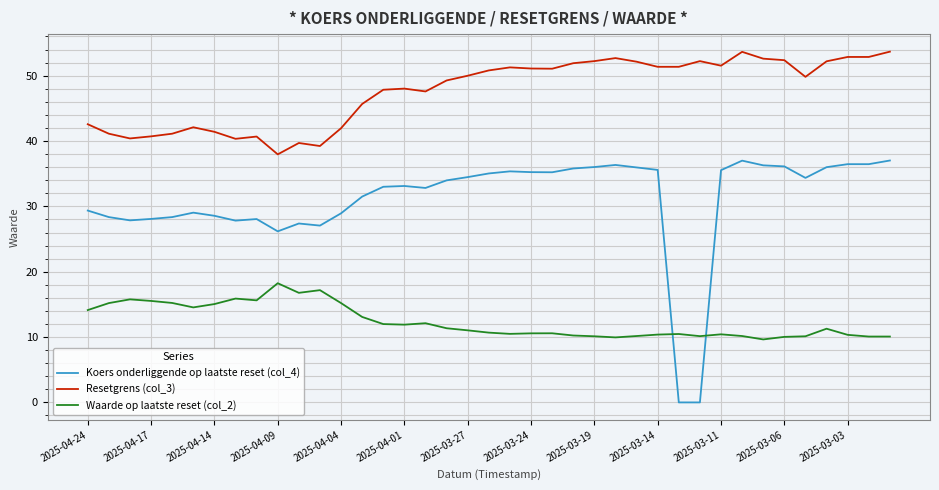

In Waarde op laatste reset (col_2), how many points are higher than both neighbors (excluding endpoints)?

9